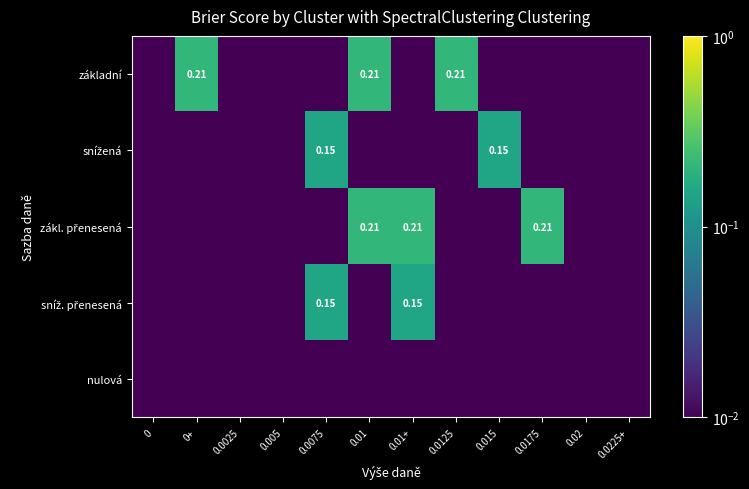

Which series changed the most between 0.01+ and 0.0125?

základní